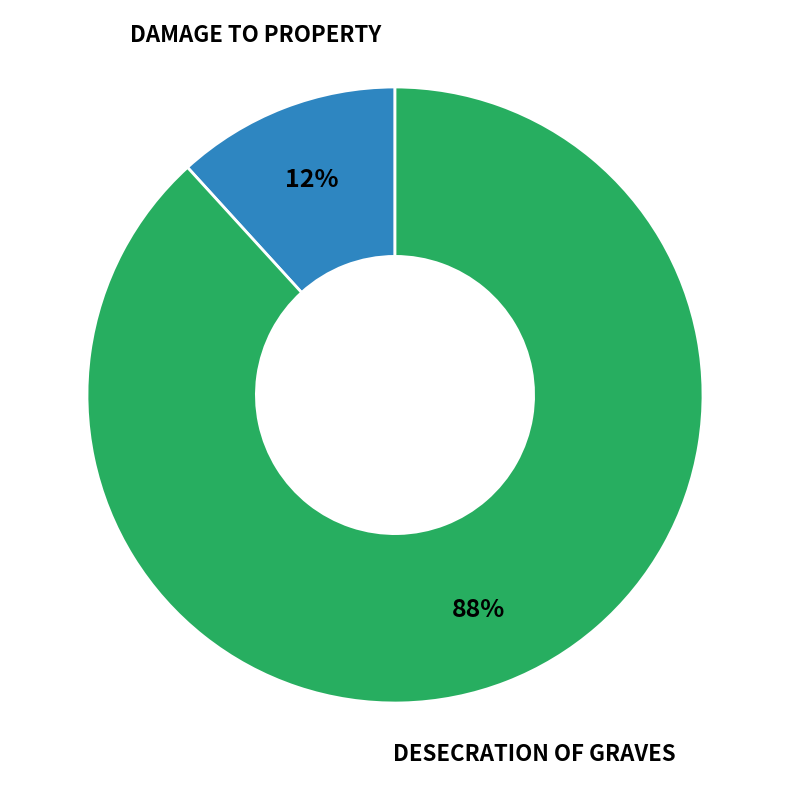

To the nearest percent, what is the average slice percentage?

50%